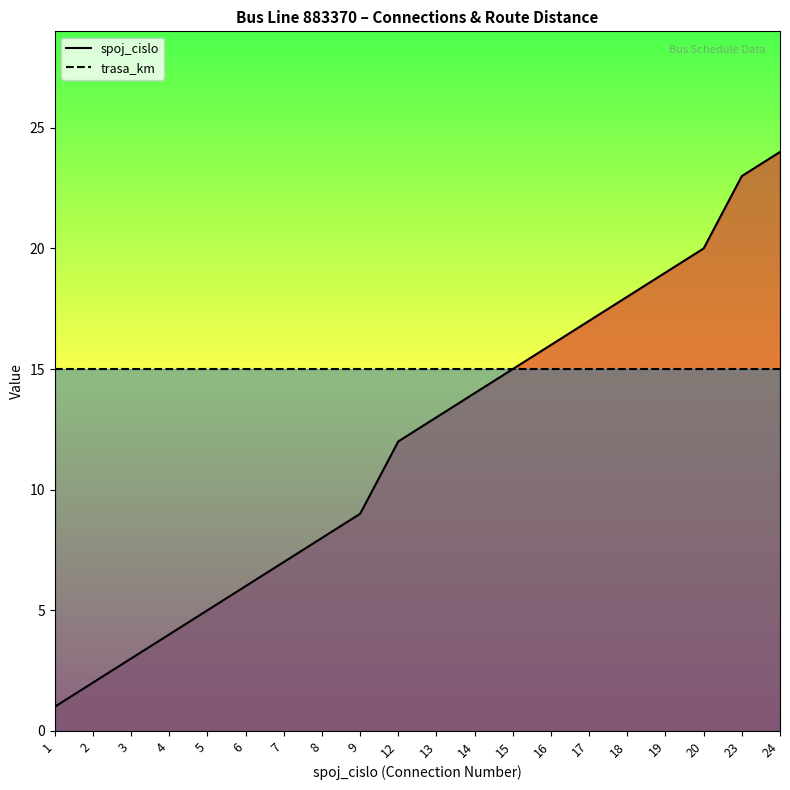

Reading left to right, transcribe all the data shown in this chart.

spoj_cislo: 1	2	3	4	5	6	7	8	9	12	13	14	15	16	17	18	19	20	23	24
trasa_km: 15	15	15	15	15	15	15	15	15	15	15	15	15	15	15	15	15	15	15	15